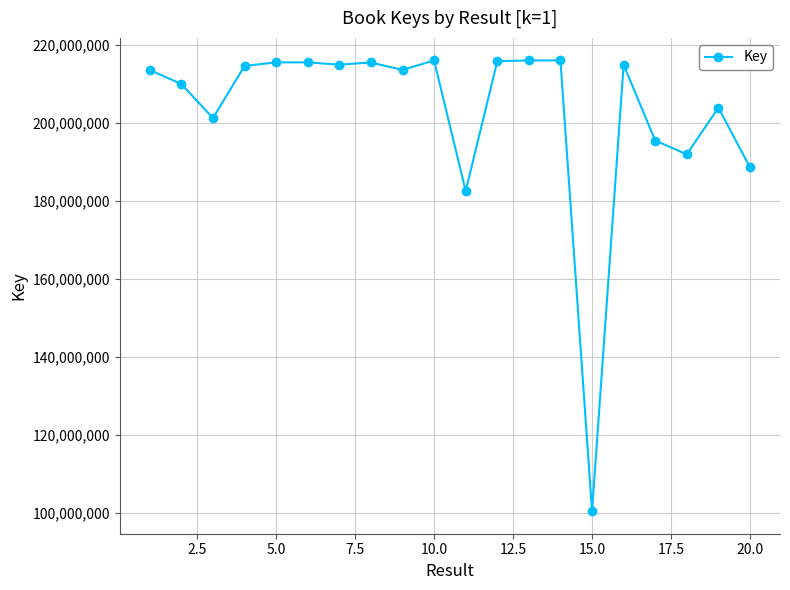

What is the minimum value shown in the chart?

100403786